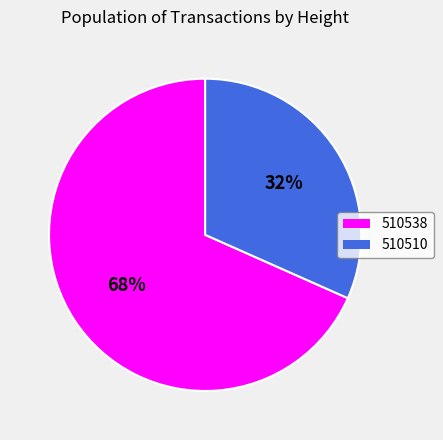

Is there a majority slice in this chart?

Yes